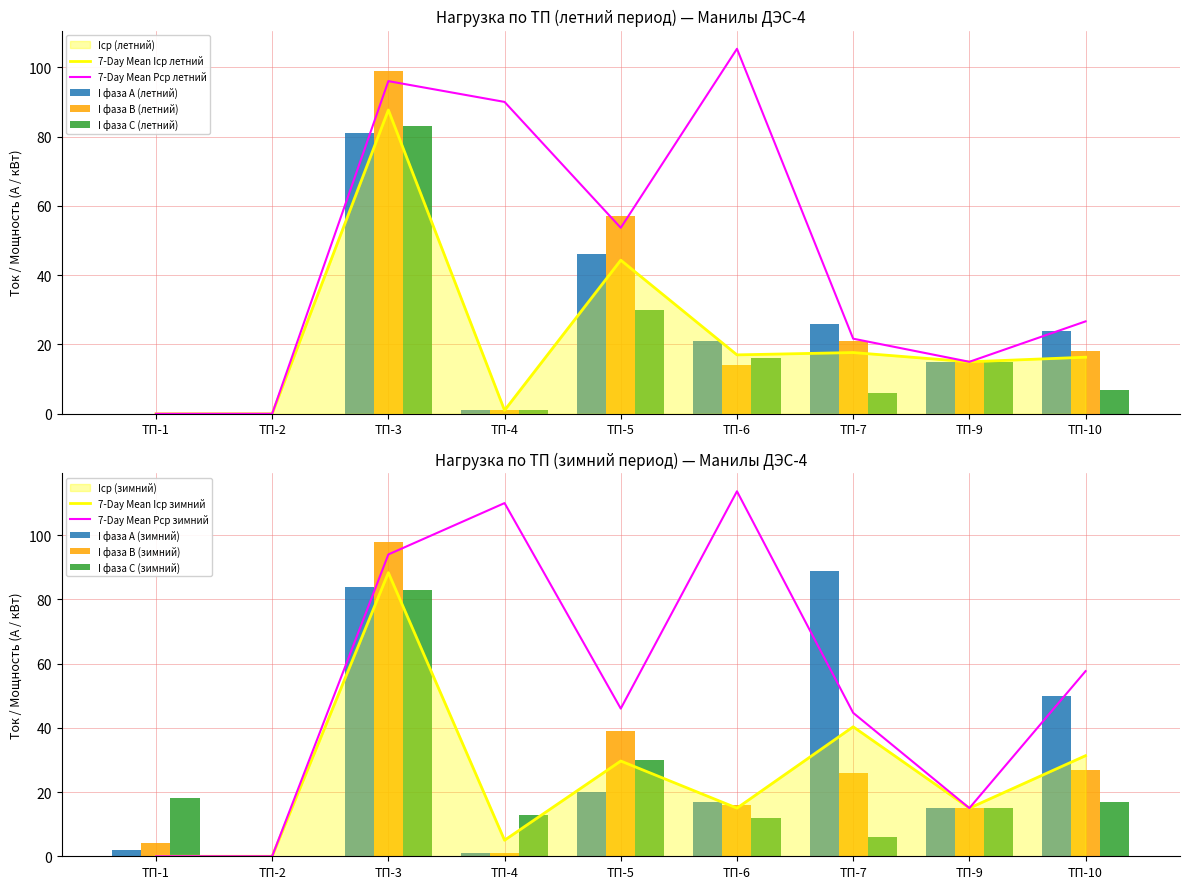

Reading left to right, extract all data points from this chart.

I_летний_утро_A: 0	0	81	1	46	21	26	15	24
I_летний_утро_B: 0	0	99	1	57	14	21	15	18
I_летний_утро_C: 0	0	83	1	30	16	6	15	7
I_зимний_вечер_A: 2	0	84	1	20	17	89	15	50
I_зимний_вечер_B: 4	0	98	1	39	16	26	15	27
I_зимний_вечер_C: 18	0	83	13	30	12	6	15	17